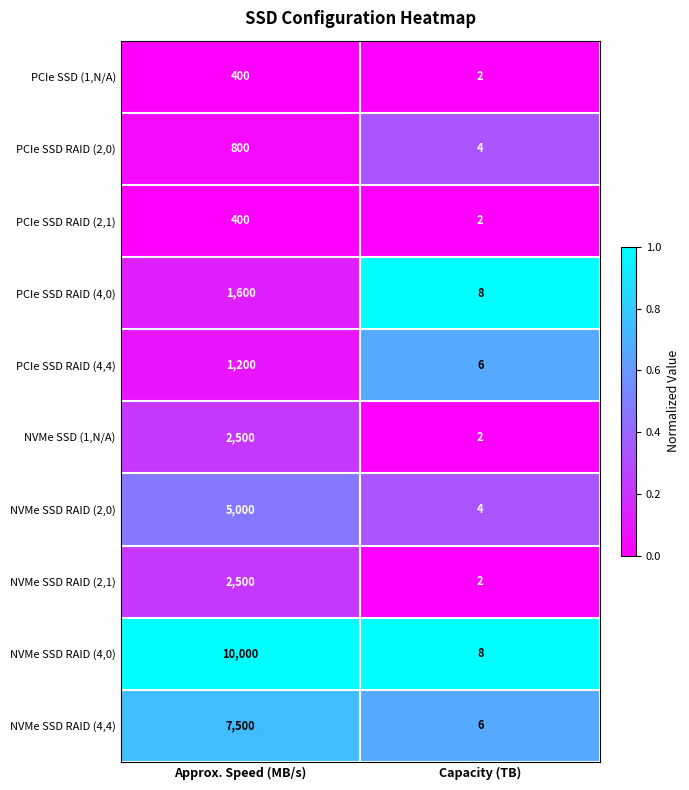

True or false: NVMe SSD RAID (2,0) has a value of 4 at Capacity (TB).

True